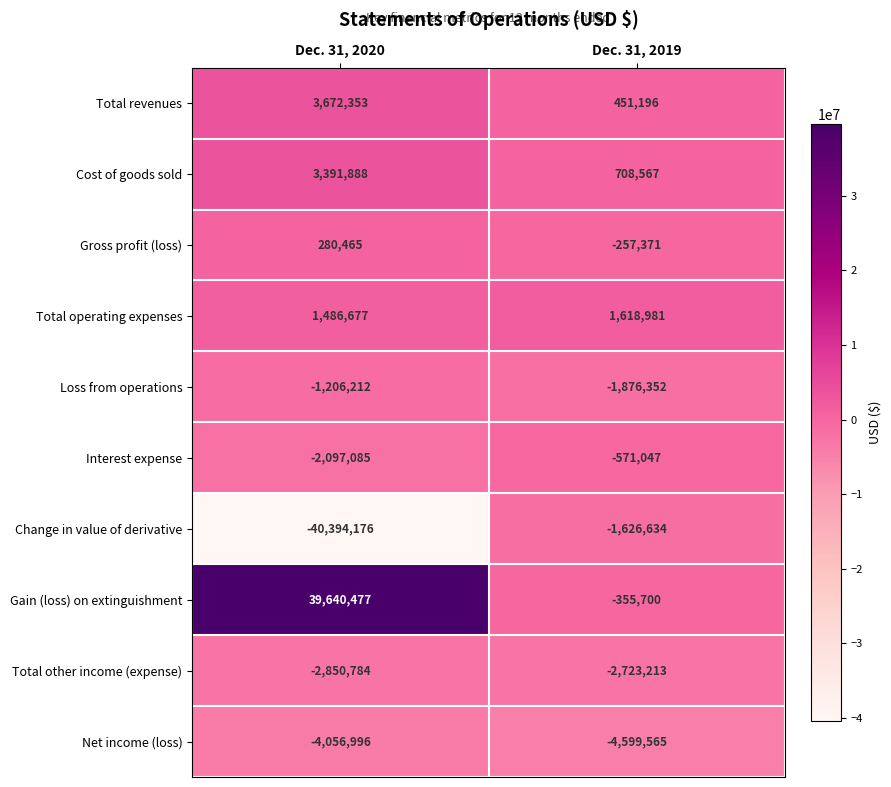

Read the Net income (loss) value at Dec. 31, 2019, to the nearest 50.

-4599550